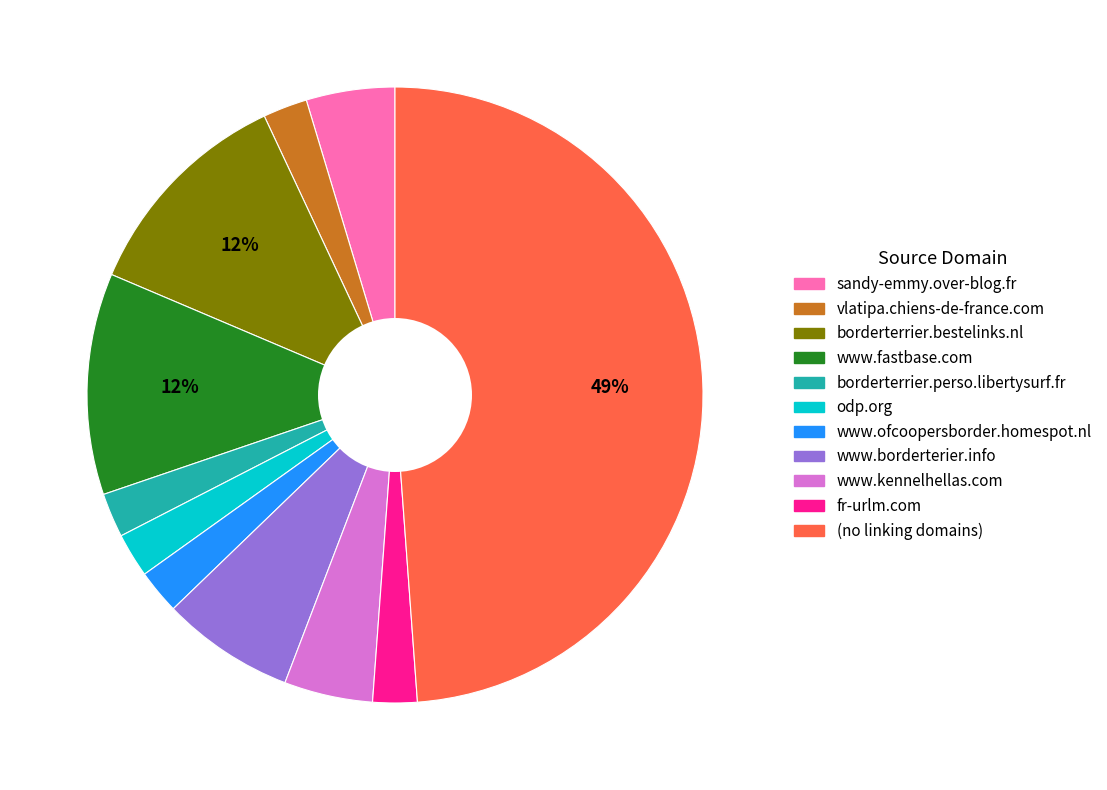

Is there any slice that represents more than half of the pie?

No